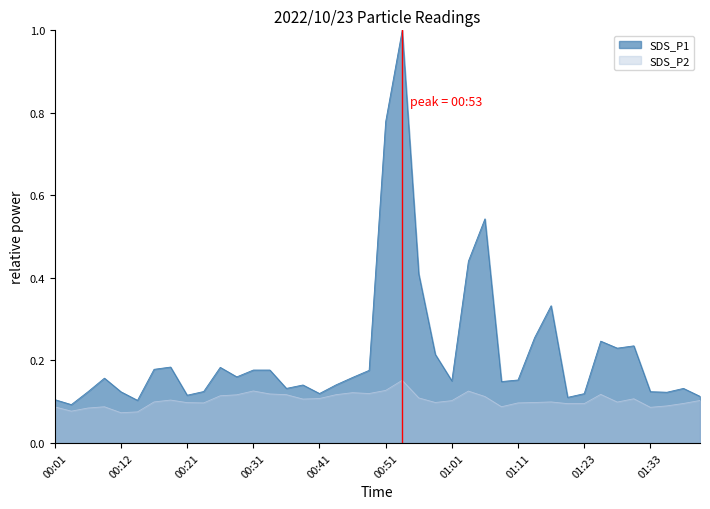

What is the difference between the maximum and minimum values in the SDS_P1 series?

0.9